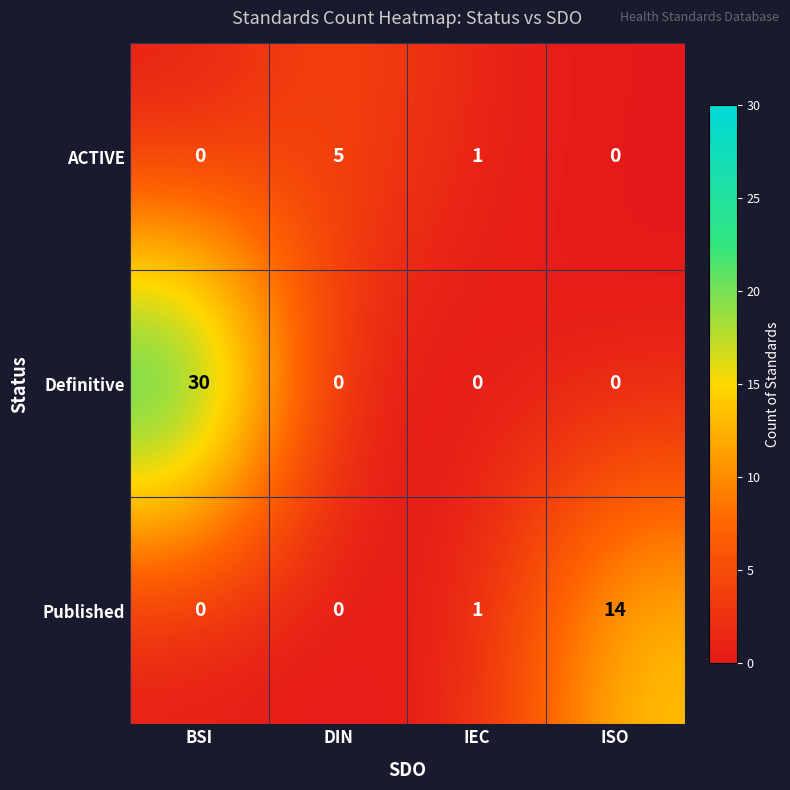

Rank the series by their maximum value, from highest to lowest.

Definitive, Published, ACTIVE